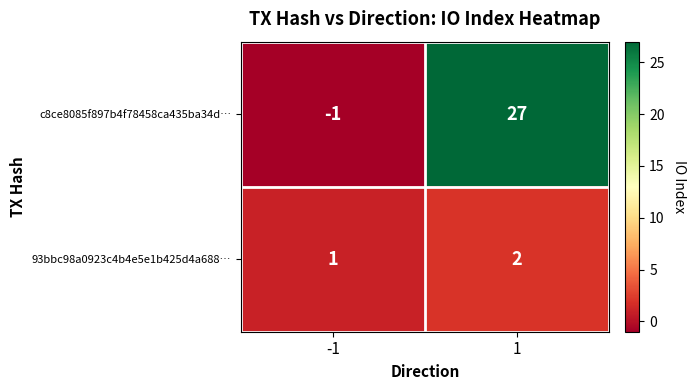

Is it true that 93bbc98a0923c4b4e5e1b425d4a688… equals 1 at -1?

True